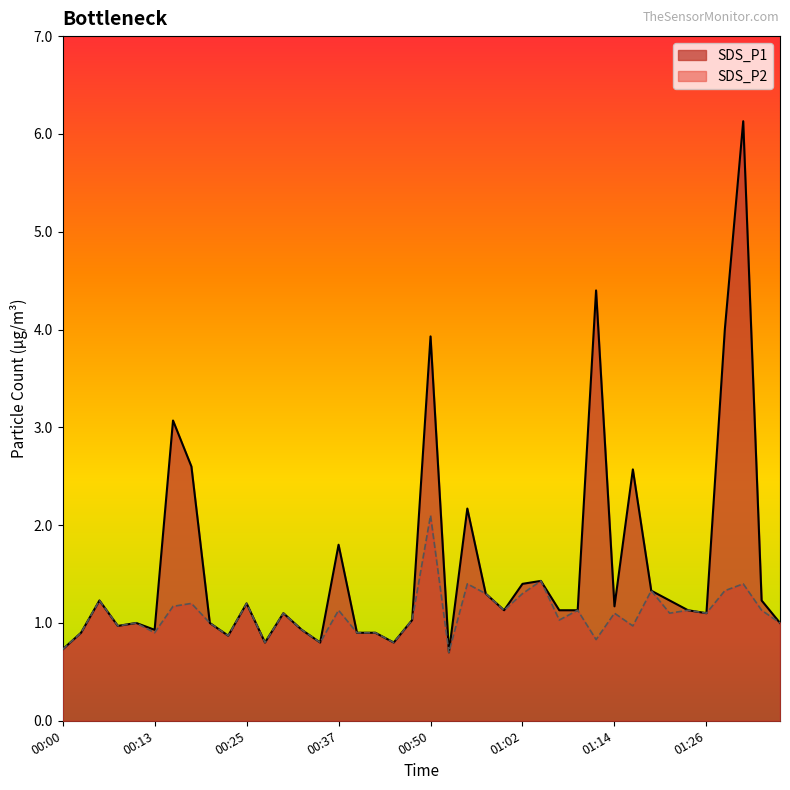

Reading left to right, extract all data points from this chart.

SDS_P1: 00:00=0.7	00:03=0.9	00:05=1.2	00:08=1.0	00:10=1.0	00:13=0.9	00:15=3.1	00:18=2.6	00:20=1.0	00:23=0.9	00:25=1.2	00:27=0.8	00:30=1.1	00:32=0.9	00:35=0.8	00:37=1.8	00:40=0.9	00:42=0.9	00:45=0.8	00:47=1.0	00:50=3.9	00:52=0.7	00:54=2.2	00:57=1.3	00:59=1.1	01:02=1.4	01:04=1.4	01:07=1.1	01:09=1.1	01:12=4.4	01:14=1.2	01:17=2.6	01:19=1.3	01:21=1.2	01:24=1.1	01:26=1.1	01:29=4.0	01:31=6.1	01:34=1.2	01:36=1.0
SDS_P2: 00:00=0.7	00:03=0.9	00:05=1.2	00:08=1.0	00:10=1.0	00:13=0.9	00:15=1.2	00:18=1.2	00:20=1.0	00:23=0.9	00:25=1.2	00:27=0.8	00:30=1.1	00:32=0.9	00:35=0.8	00:37=1.1	00:40=0.9	00:42=0.9	00:45=0.8	00:47=1.0	00:50=2.1	00:52=0.7	00:54=1.4	00:57=1.3	00:59=1.1	01:02=1.3	01:04=1.4	01:07=1.0	01:09=1.1	01:12=0.8	01:14=1.1	01:17=1.0	01:19=1.3	01:21=1.1	01:24=1.1	01:26=1.1	01:29=1.3	01:31=1.4	01:34=1.1	01:36=1.0